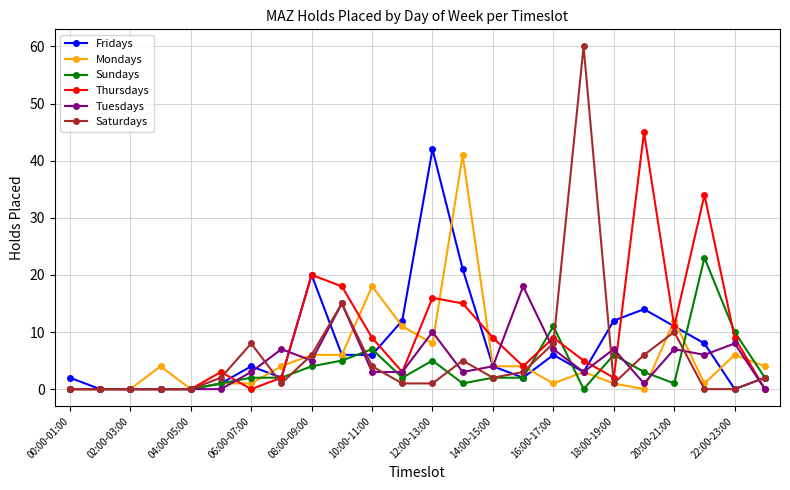

In Fridays, how many points are higher than both neighbors (excluding endpoints)?

5